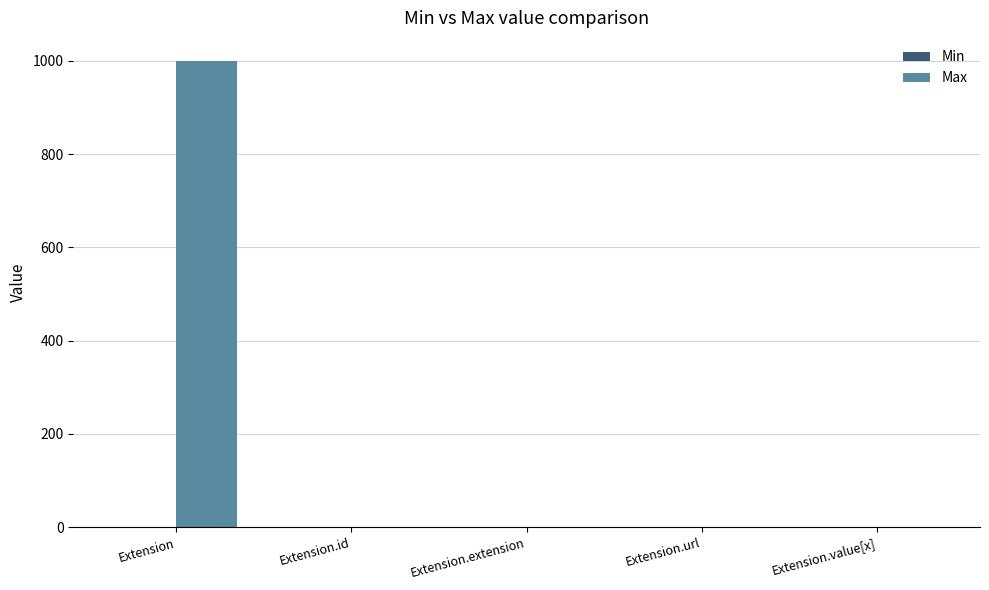

Which series has the largest total across all categories?

Max